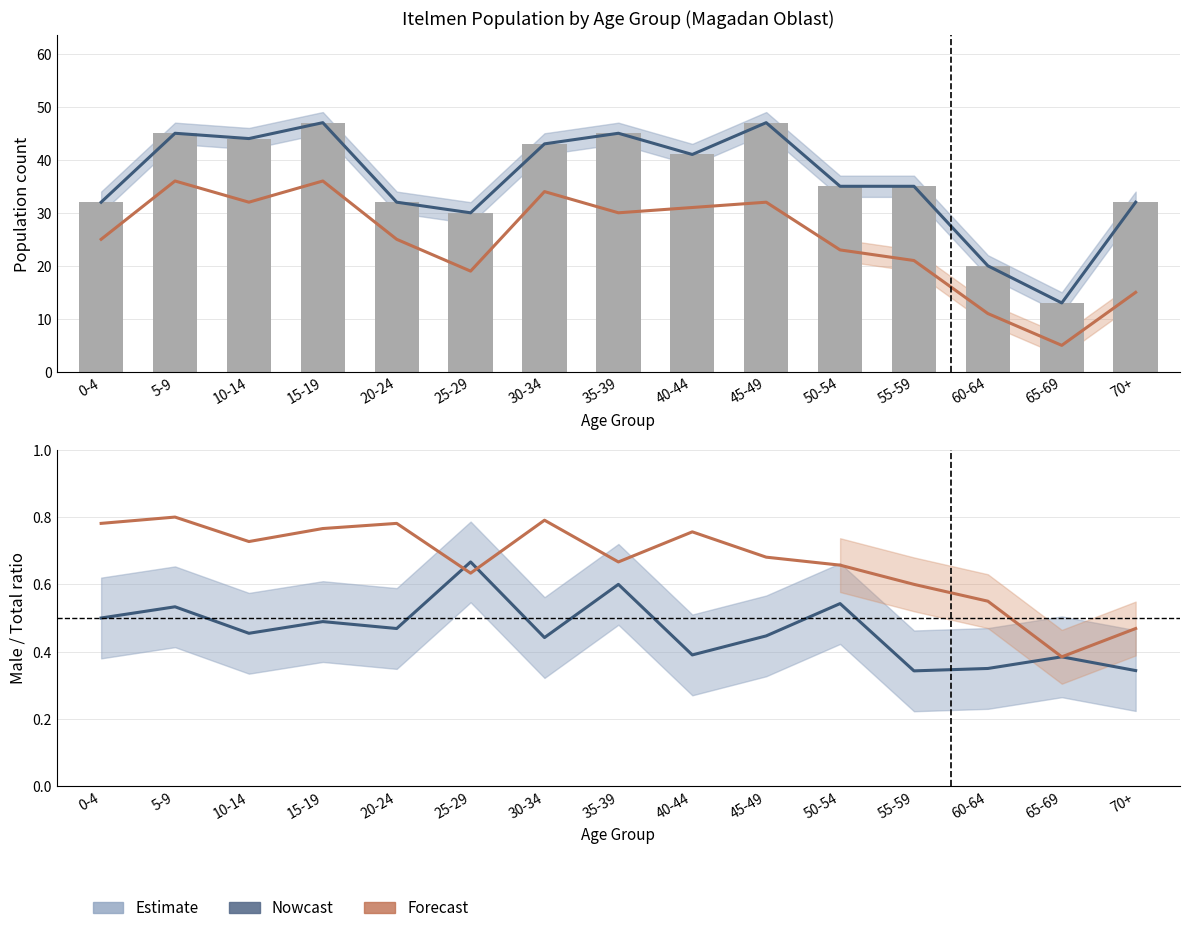

Reading left to right, what are all the values shown in this chart?

Estimate (Total): 0-4=32.0	5-9=45.0	10-14=44.0	15-19=47.0	20-24=32.0	25-29=30.0	30-34=43.0	35-39=45.0	40-44=41.0	45-49=47.0	50-54=35.0	55-59=35.0	60-64=20.0	65-69=13.0	70+=32.0
Urban (m+f): 0-4=25.0	5-9=36.0	10-14=32.0	15-19=36.0	20-24=25.0	25-29=19.0	30-34=34.0	35-39=30.0	40-44=31.0	45-49=32.0	50-54=23.0	55-59=21.0	60-64=11.0	65-69=5.0	70+=15.0
Total (m+f): 0-4=32.0	5-9=45.0	10-14=44.0	15-19=47.0	20-24=32.0	25-29=30.0	30-34=43.0	35-39=45.0	40-44=41.0	45-49=47.0	50-54=35.0	55-59=35.0	60-64=20.0	65-69=13.0	70+=32.0
Estimate (Male ratio): 0-4=0.5	5-9=0.5	10-14=0.5	15-19=0.5	20-24=0.5	25-29=0.7	30-34=0.4	35-39=0.6	40-44=0.4	45-49=0.4	50-54=0.5	55-59=0.3	60-64=0.3	65-69=0.4	70+=0.3
Urban ratio: 0-4=0.8	5-9=0.8	10-14=0.7	15-19=0.8	20-24=0.8	25-29=0.6	30-34=0.8	35-39=0.7	40-44=0.8	45-49=0.7	50-54=0.7	55-59=0.6	60-64=0.6	65-69=0.4	70+=0.5